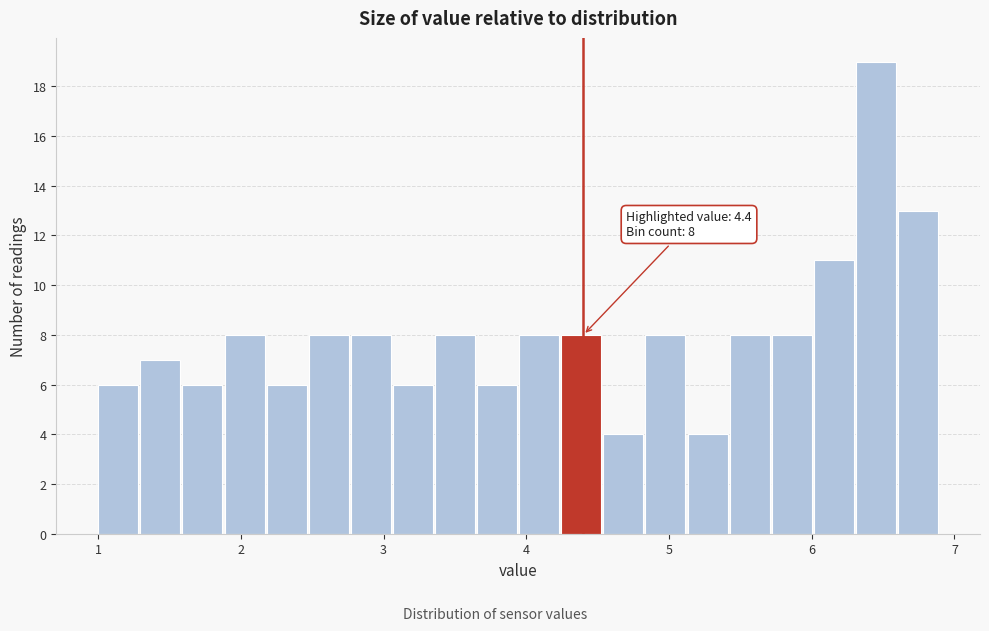

Read against the x-axis, roughly where is the centre of the tallest bar?

6.5